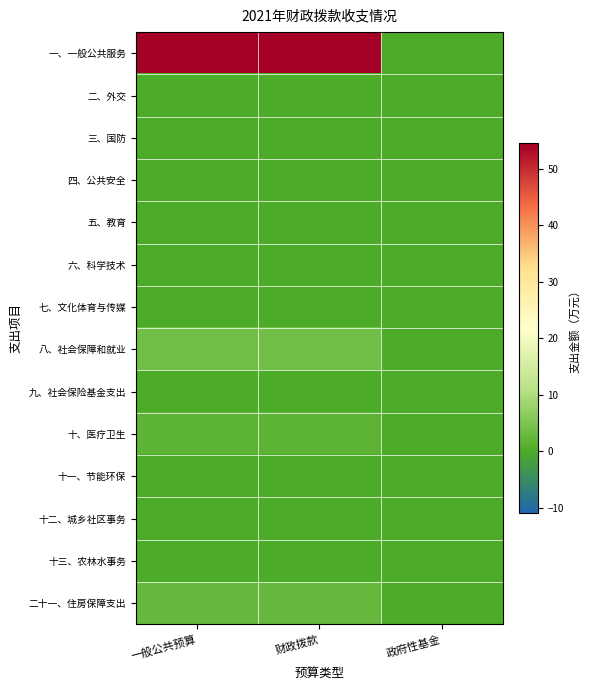

Rank the series at 财政拨款 from highest to lowest value.

一、一般公共服务, 八、社会保障和就业, 二十一、住房保障支出, 十、医疗卫生, 二、外交, 三、国防, 四、公共安全, 五、教育, 六、科学技术, 七、文化体育与传媒, 九、社会保险基金支出, 十一、节能环保, 十二、城乡社区事务, 十三、农林水事务